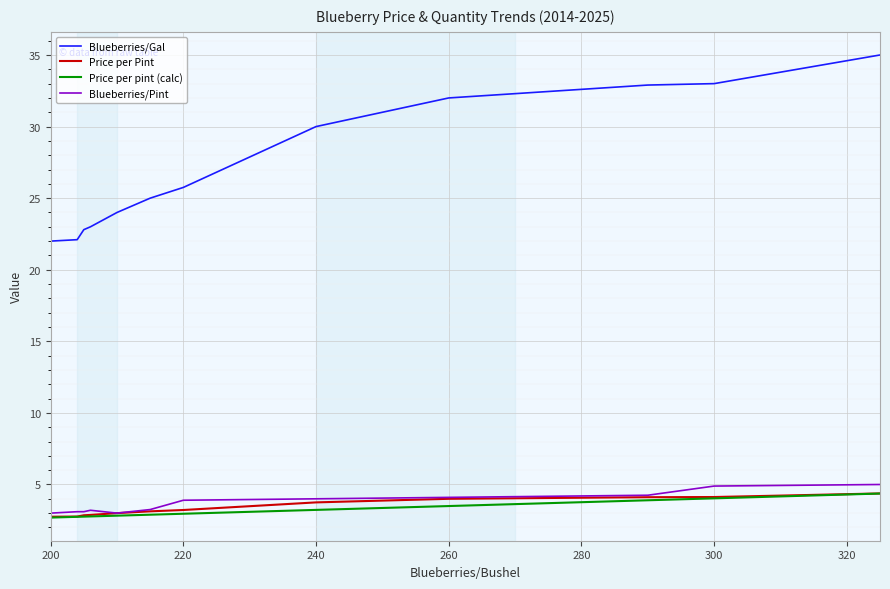

Which series has the largest range (max minus min)?

Blueberries/Gal